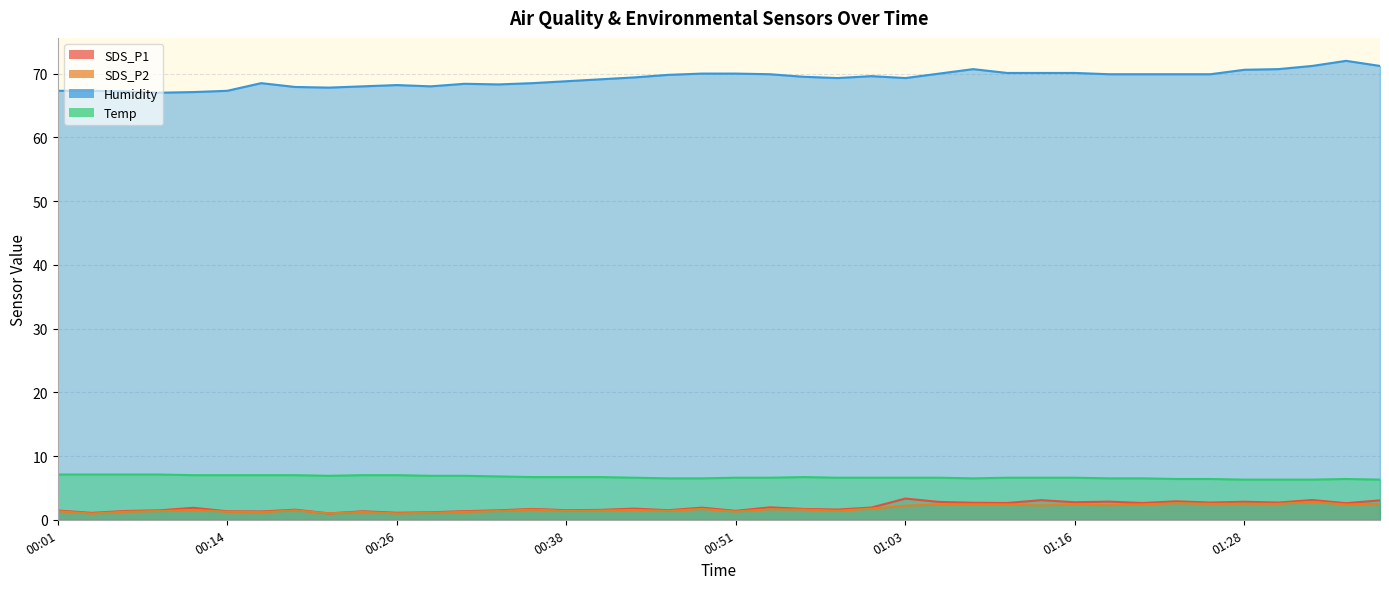

Which has a higher value, 01:28 or 01:18?

01:18